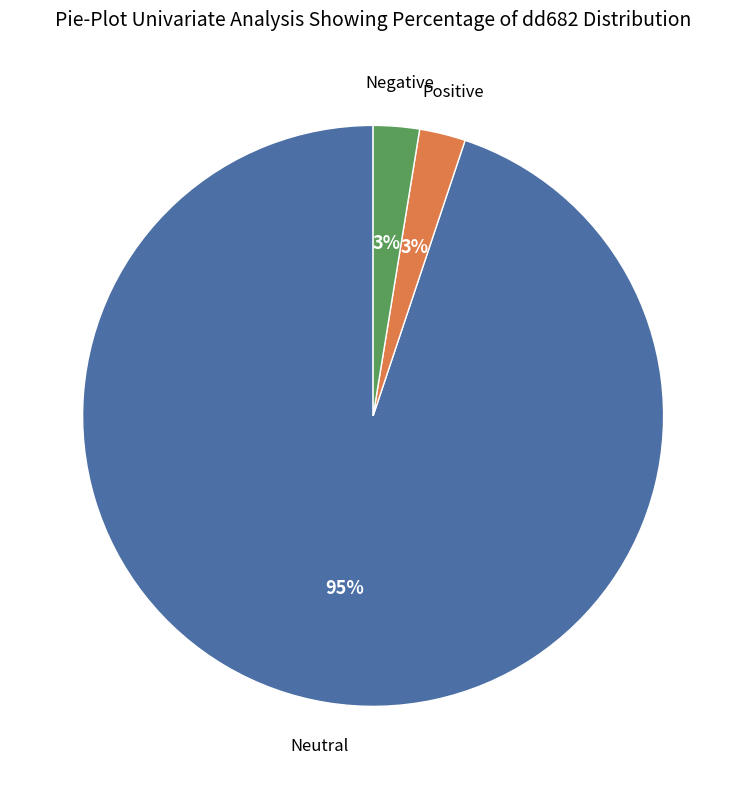

To the nearest percent, what is the average slice percentage?

33%